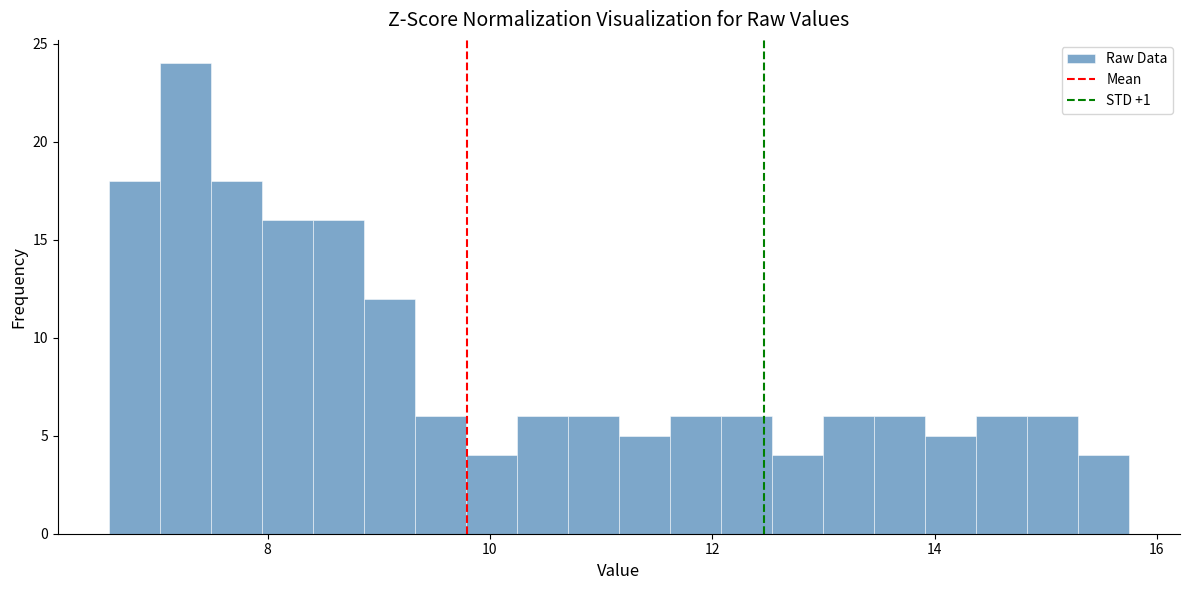

Read against the x-axis, roughly where is the centre of the tallest bar?

7.2